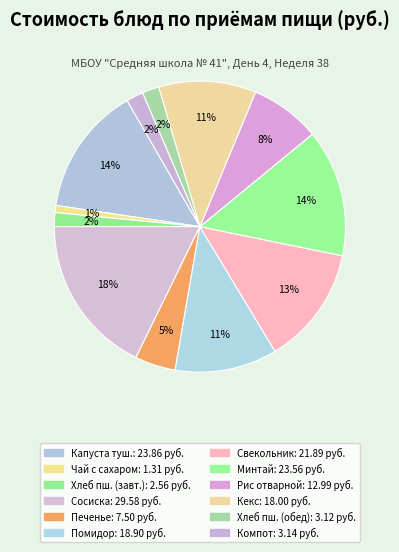

Which slice is the smallest?

Чай с сахаром